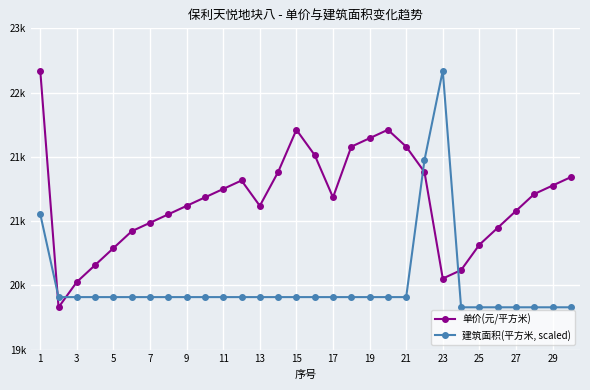

What are all the series names shown in the legend?

单价(元/平方米), 建筑面积(平方米, scaled)